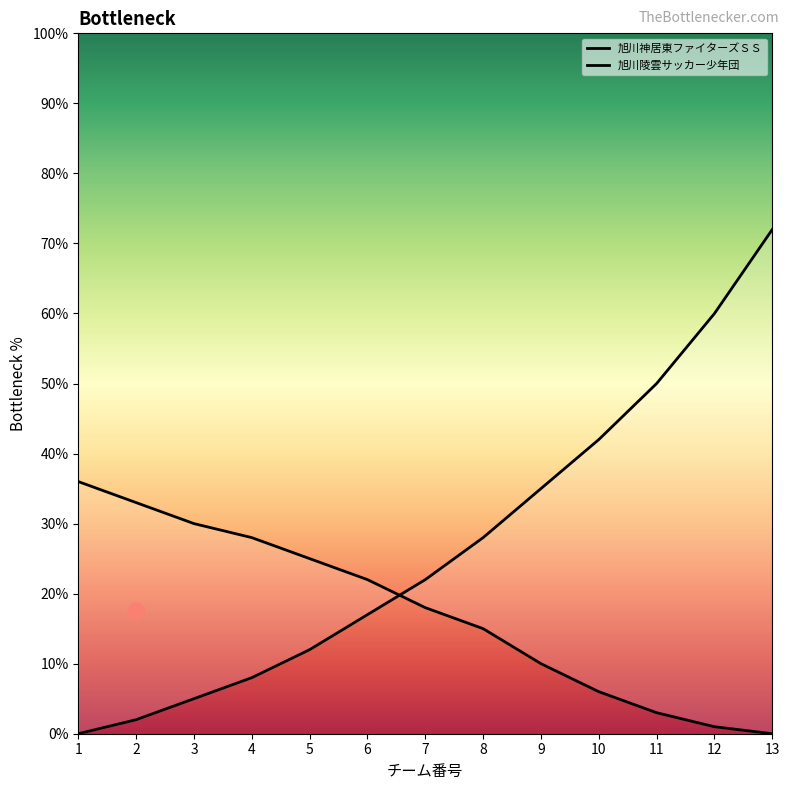

Reading left to right, list all the values displayed in this chart.

旭川神居東ファイターズＳＳ: 1=36	2=33	3=30	4=28	5=25	6=22	7=18	8=15	9=10	10=6	11=3	12=1	13=0
旭川陵雲サッカー少年団: 1=0	2=2	3=5	4=8	5=12	6=17	7=22	8=28	9=35	10=42	11=50	12=60	13=72